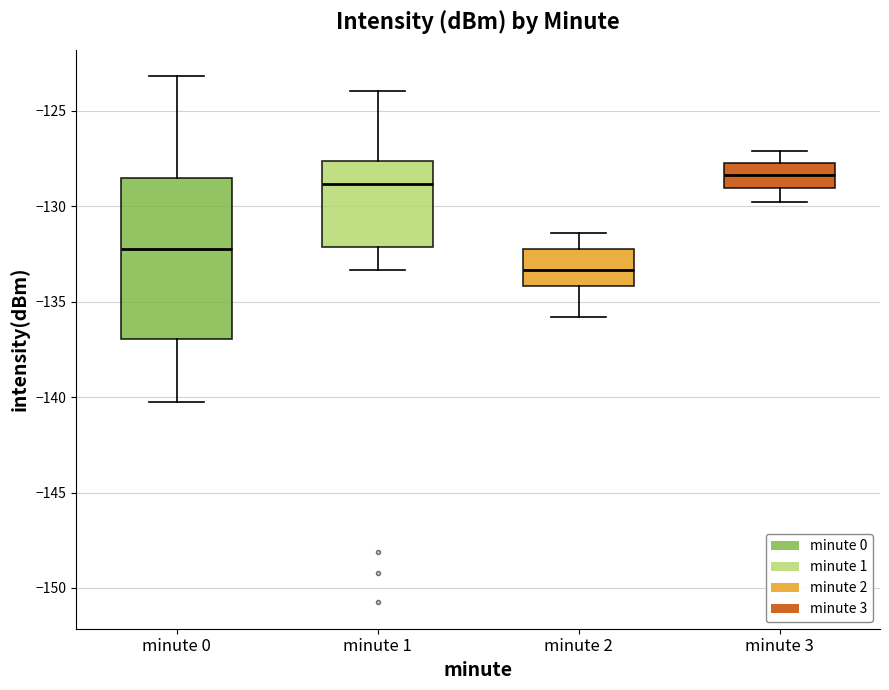

Where does the median line of the box for minute 0 sit on the y-axis? The values are not printed on the chart, so give them approximately, as read against the axis.

-132.0